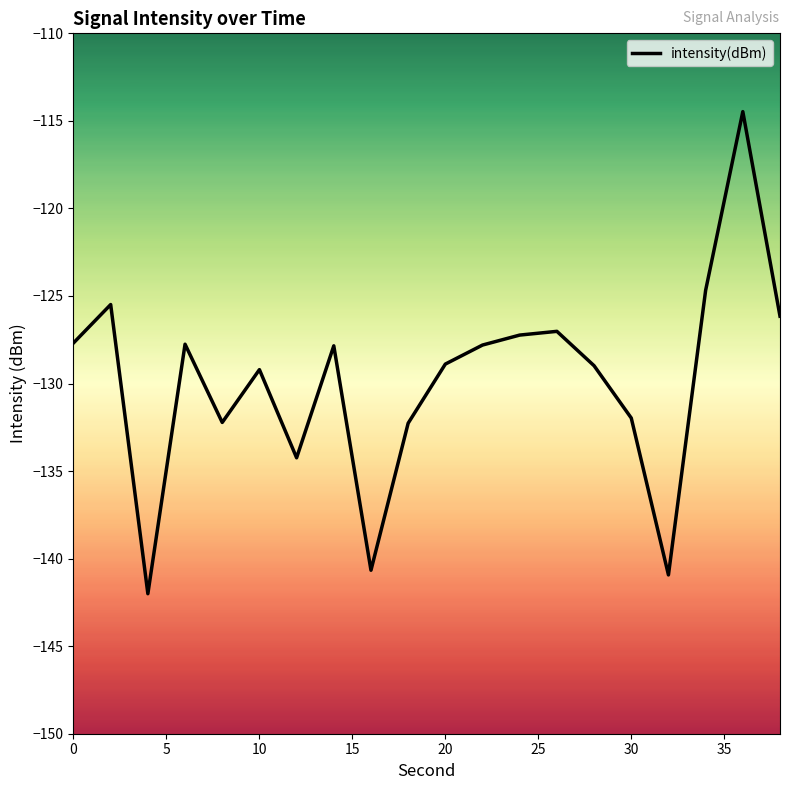

What is the difference between the maximum and minimum values?

27.5